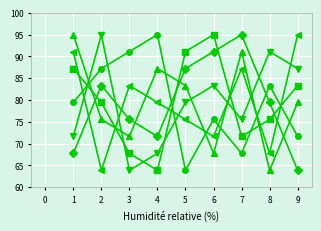

What is the difference between the highest and lowest values at 8?

27.2